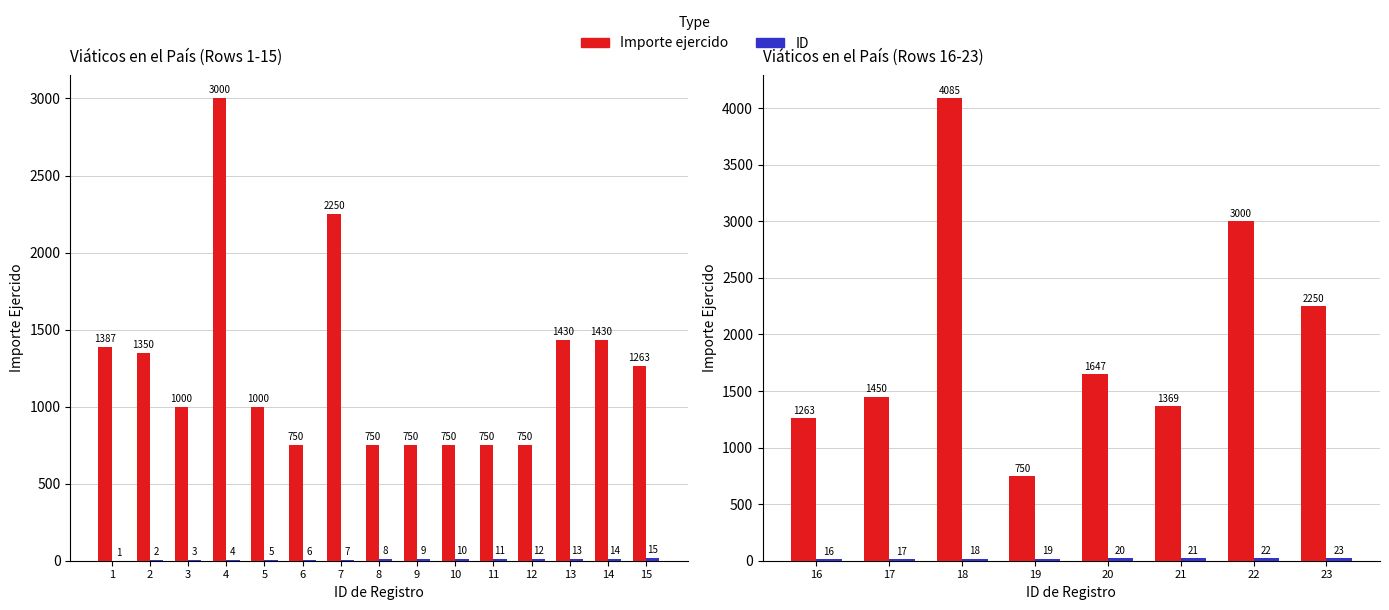

Are the bars horizontal?

No